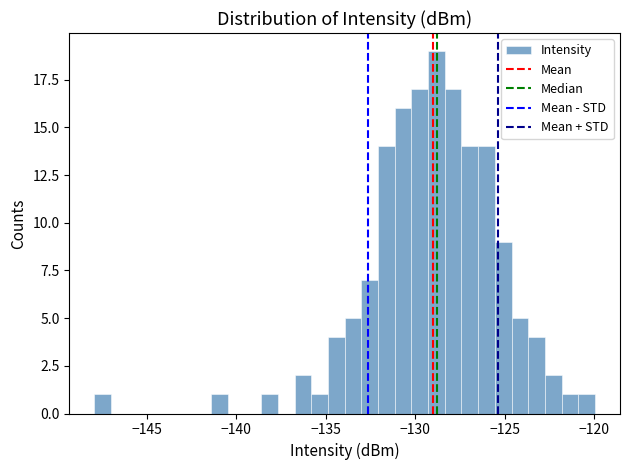

Around what value on the x-axis is the tallest bar? Give the approximate position of its centre, as read against the axis.

-129.0